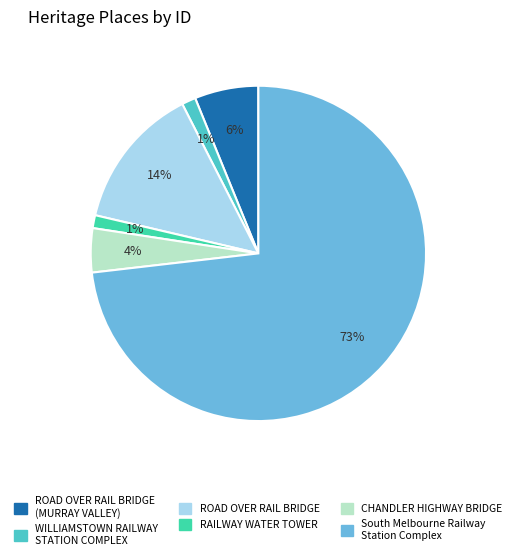

True or false: CHANDLER HIGHWAY BRIDGE accounts for 4% of the total.

True